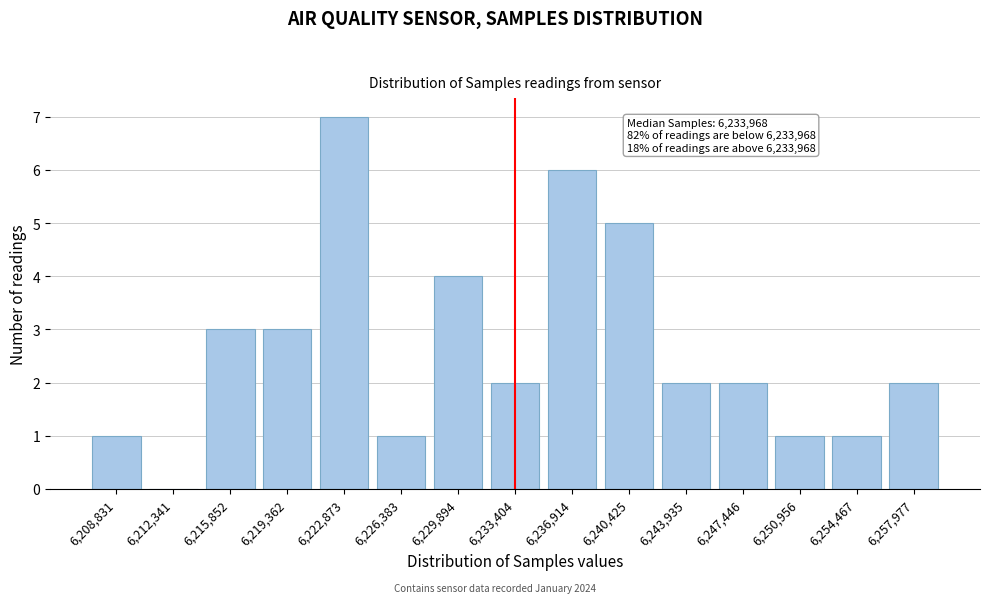

Reading left to right, transcribe all the data shown in this chart.

6,208,831=1	6,212,341=0	6,215,852=3	6,219,362=3	6,222,873=7	6,226,383=1	6,229,894=4	6,233,404=2	6,236,914=6	6,240,425=5	6,243,935=2	6,247,446=2	6,250,956=1	6,254,467=1	6,257,977=2